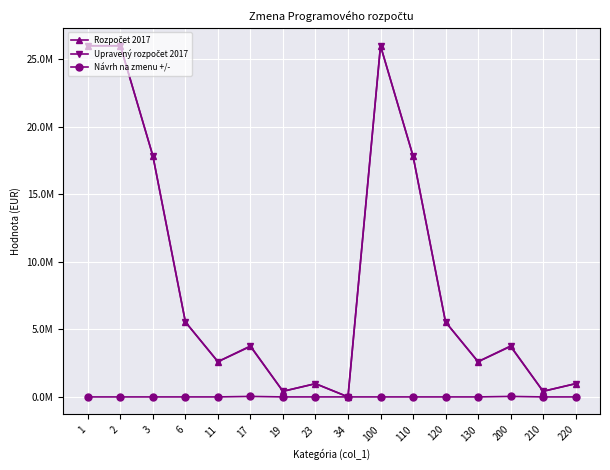

True or false: Rozpočet 2017 has a value of 3738263 at 17.

True